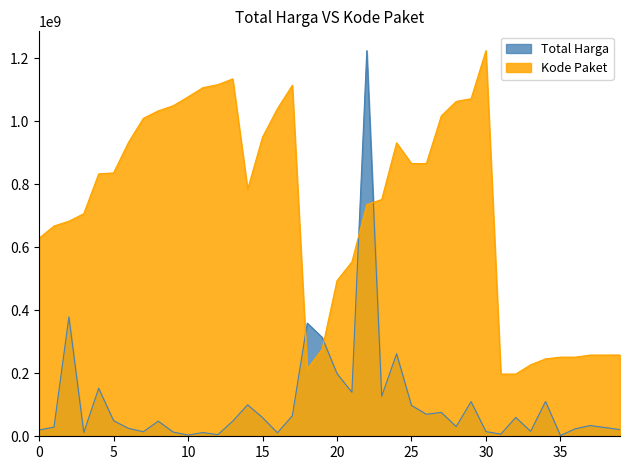

Is it true that Total Harga equals 13442000.0 at 2022-11-10?

True